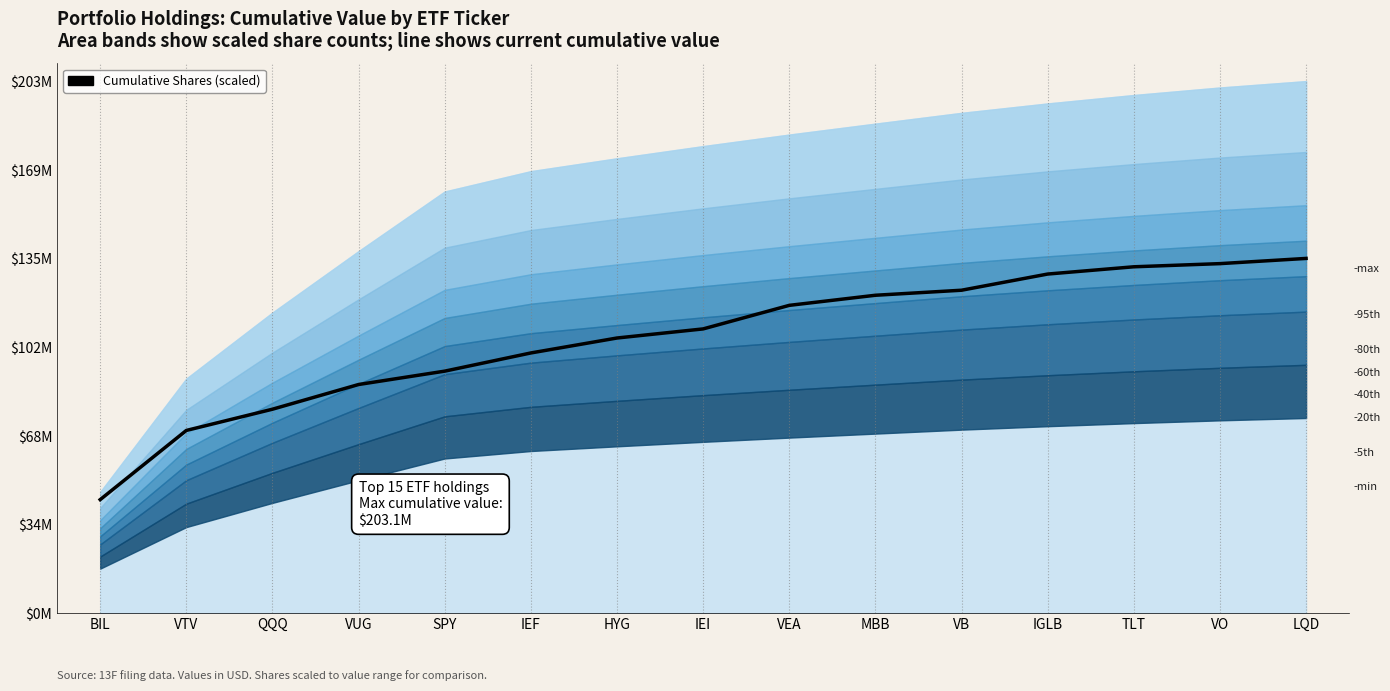

True or false: there are more than 0 points higher than both neighbors.

False